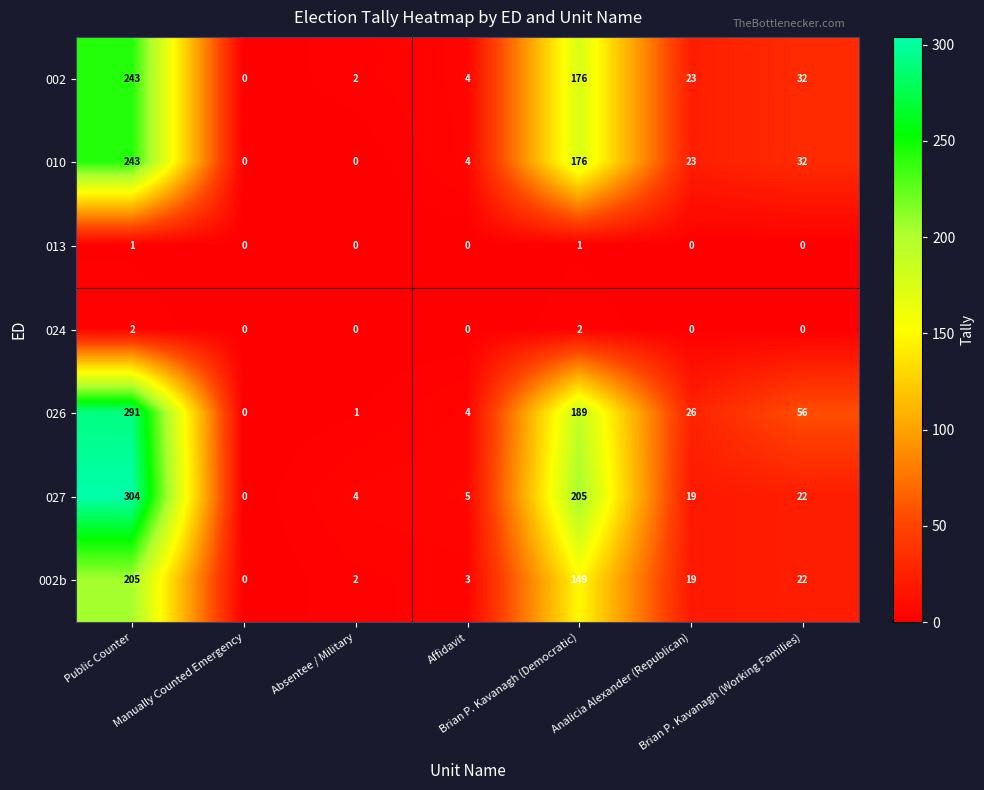

Which series has the widest spread of values?

027